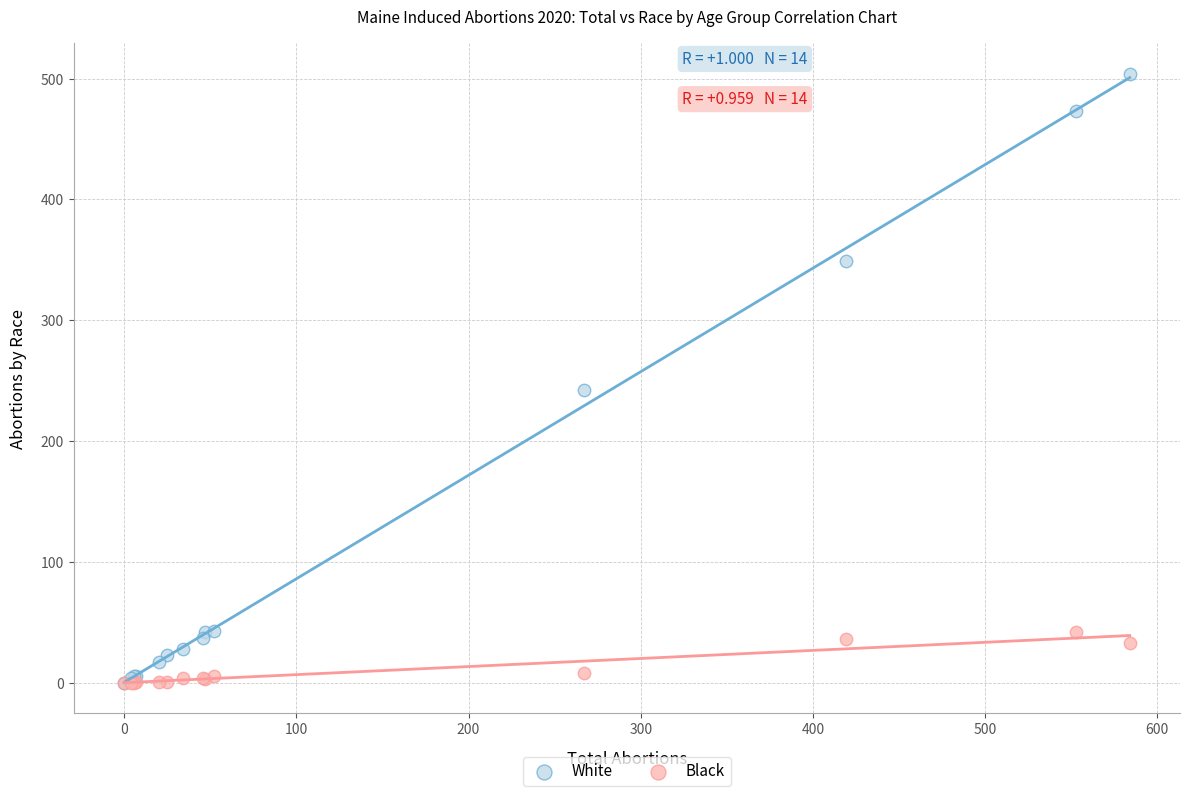

Which series contains the highest Y value?

White